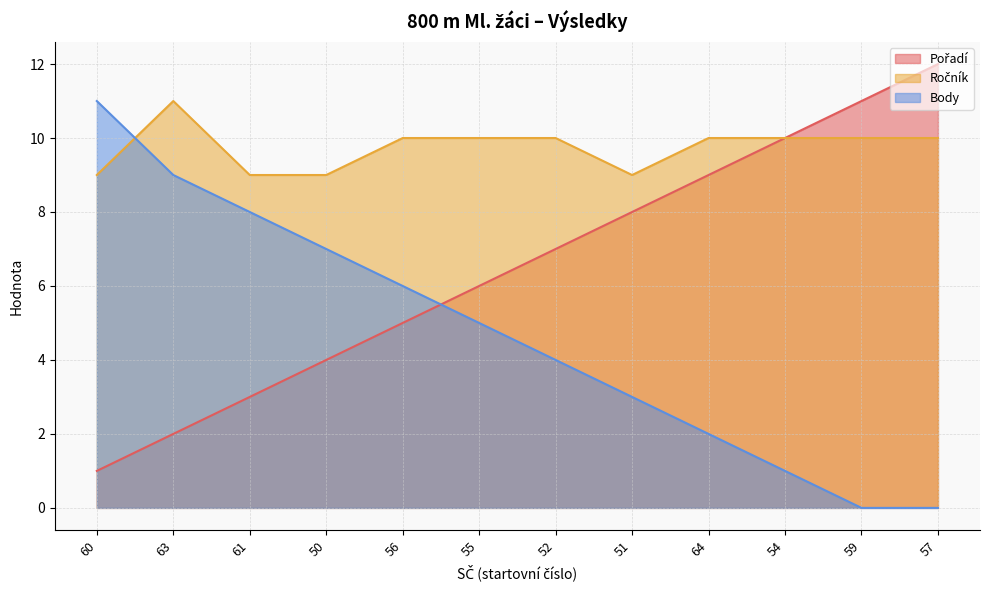

Reading right to left, transcribe all the data shown in this chart.

Pořadí: 12	11	10	9	8	7	6	5	4	3	2	1
Ročník: 10	10	10	10	9	10	10	10	9	9	11	9
Body: 0	0	1	2	3	4	5	6	7	8	9	11